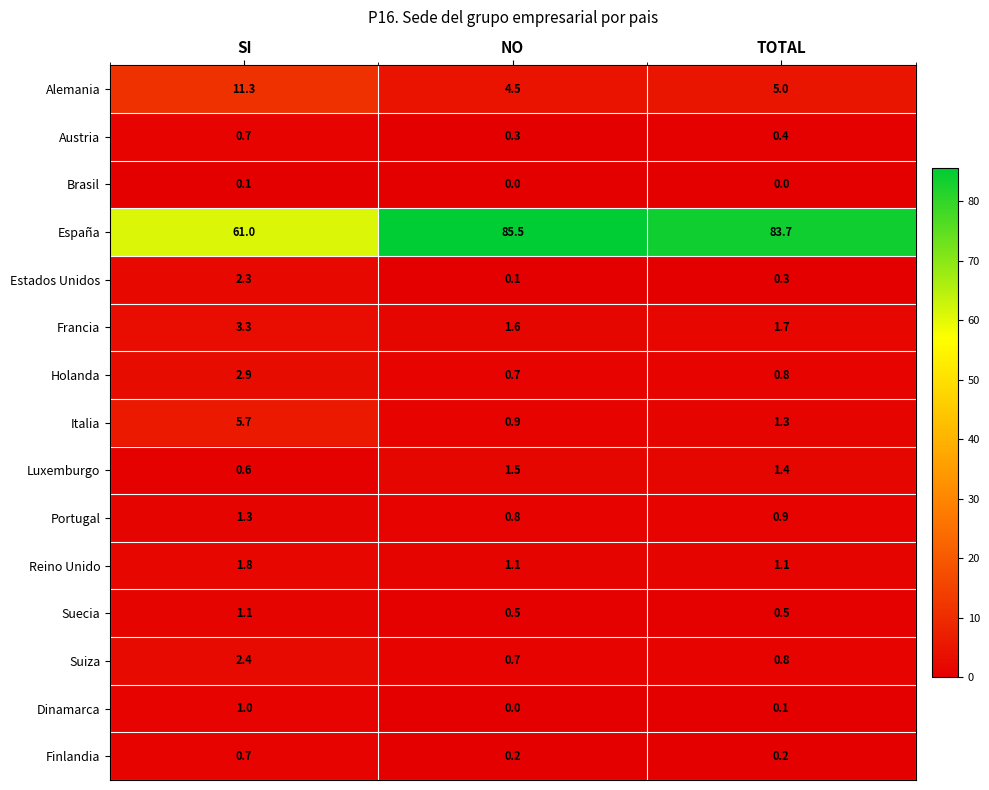

At which category does the chart reach its peak across all series?

NO